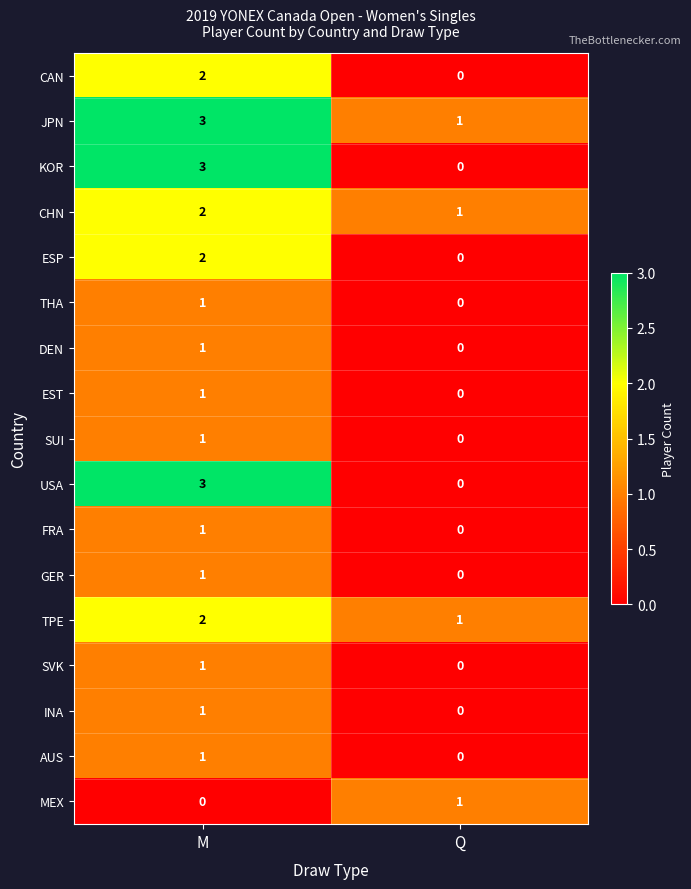

The value of TPE at M is 2. True or false?

True